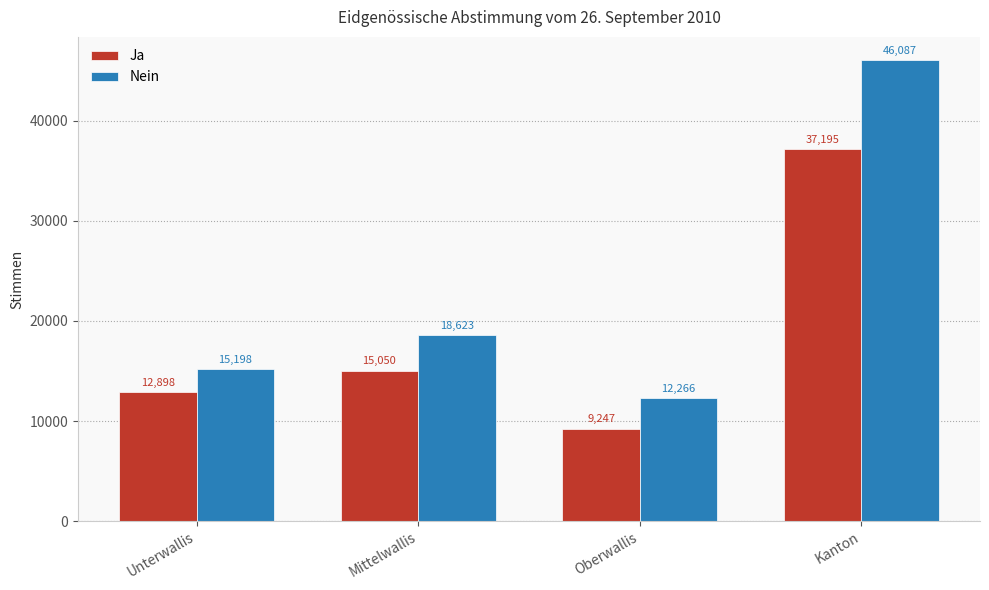

Reading left to right, transcribe all the data shown in this chart.

Ja: Unterwallis=12898	Mittelwallis=15050	Oberwallis=9247	Kanton=37195
Nein: Unterwallis=15198	Mittelwallis=18623	Oberwallis=12266	Kanton=46087